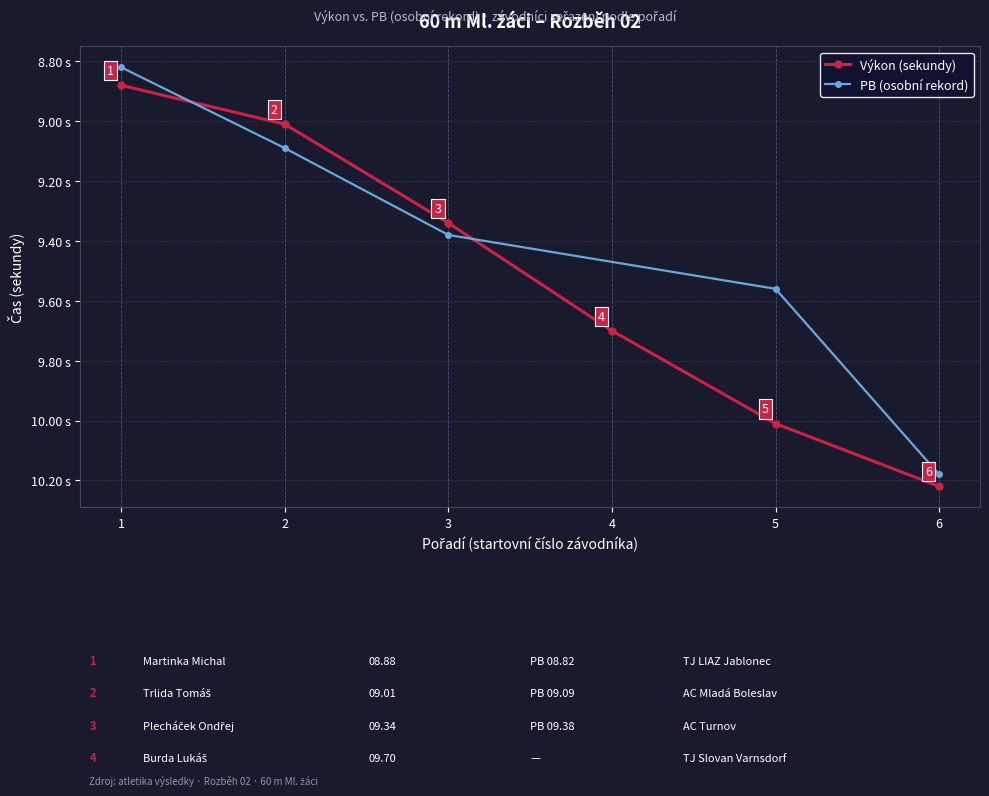

True or false: Výkon (sekundy) has more than 1 interior local peaks.

False